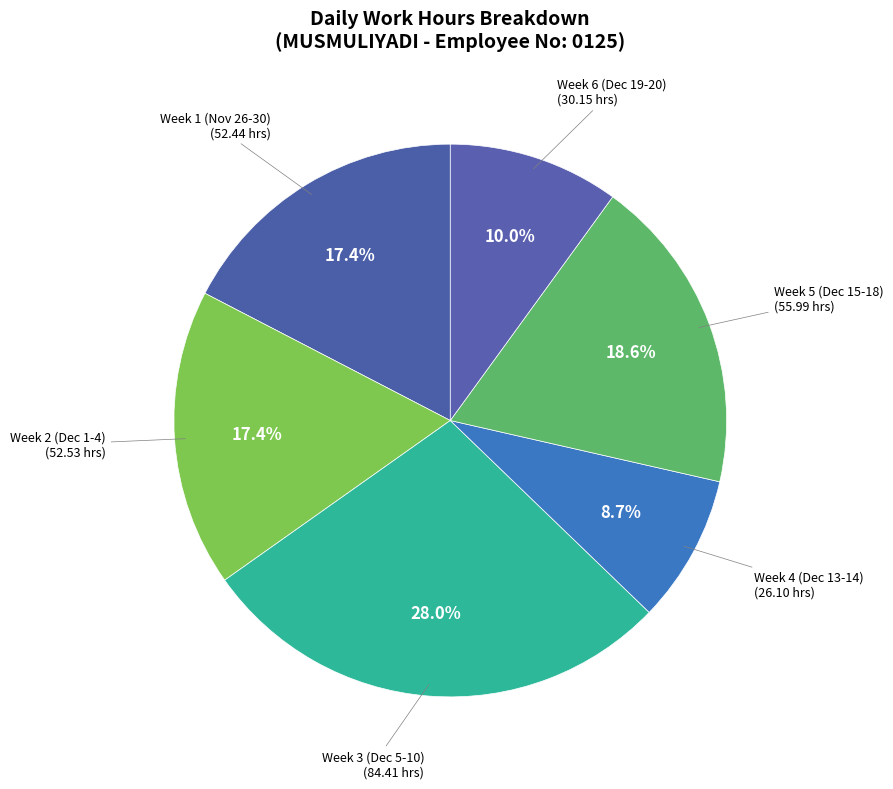

Count the number of slices in the pie.

6